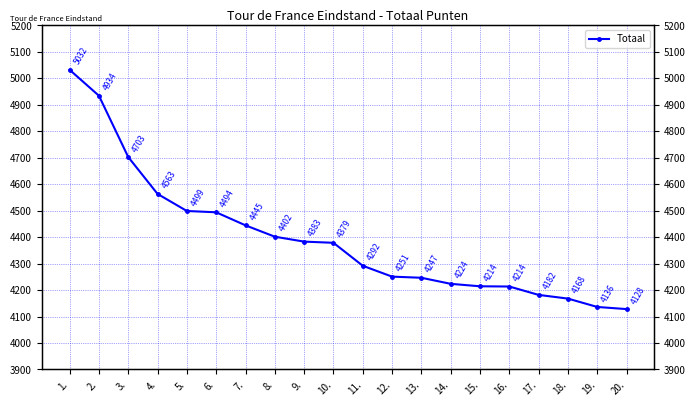

List the labels in order of value, smallest first.

20., 19., 18., 17., 16., 15., 14., 13., 12., 11., 10., 9., 8., 7., 6., 5., 4., 3., 2., 1.